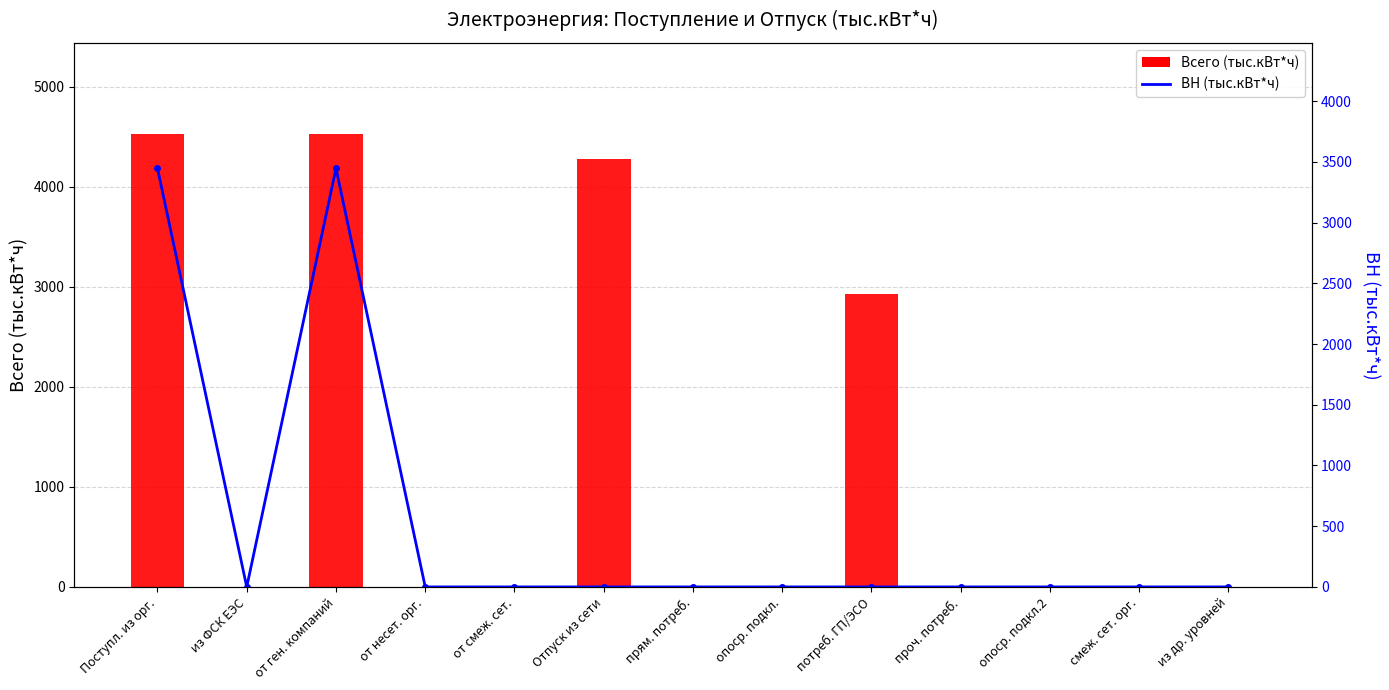

How many data points in ВН (тыс.кВт*ч) are above 0?

2